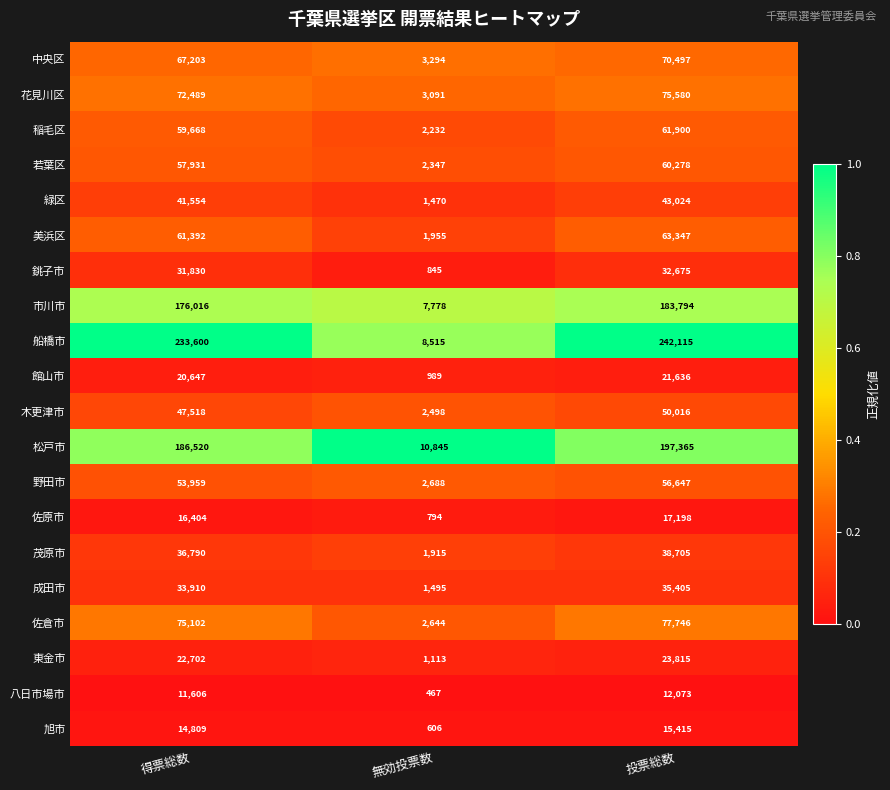

Read the 野田市 value at 投票総数, to the nearest 50.

56650